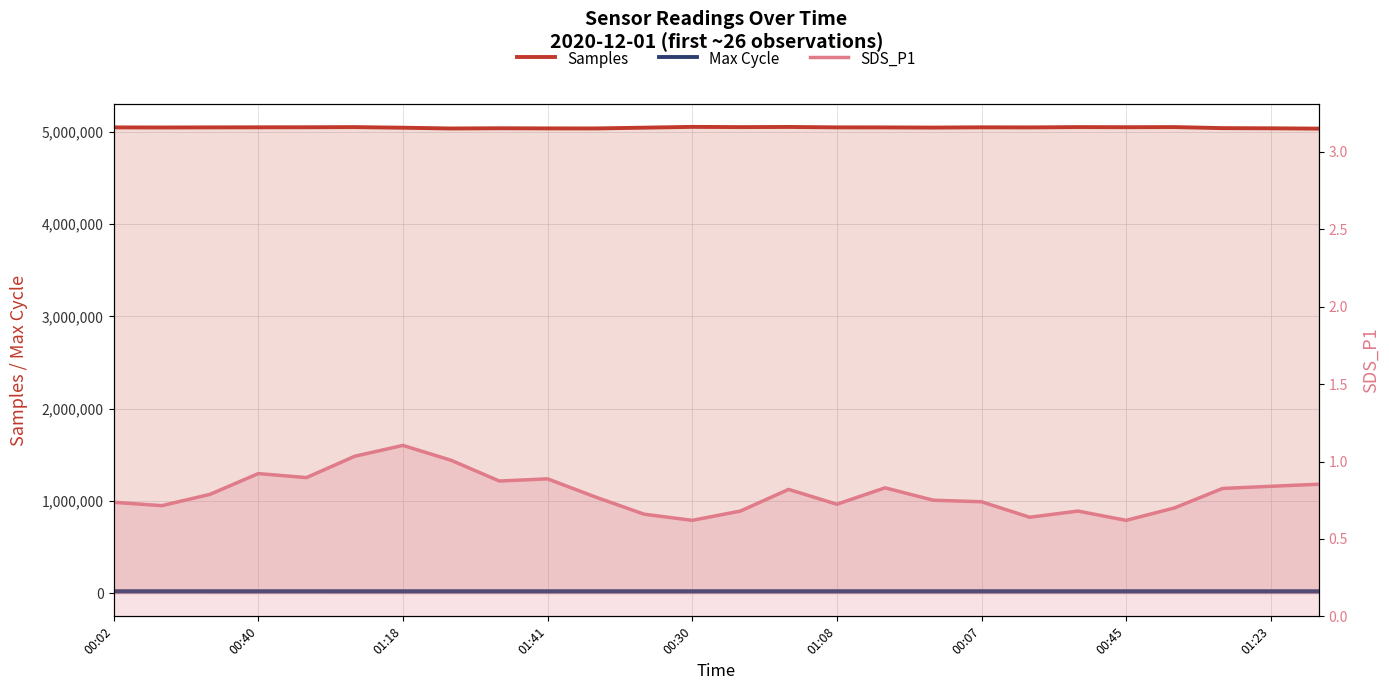

Reading left to right, list all the values displayed in this chart.

Samples: 5048895.0	5047947.8	5049002.8	5049902.0	5050447.0	5052135.6	5045397.0	5037098.8	5039675.2	5038030.2	5037700.0	5045954.2	5054557.0	5051969.6	5053723.0	5049252.8	5048683.8	5046856.0	5049819.8	5048795.2	5052241.4	5050968.8	5052322.2	5041011.4	5039044.0	5035576.7
Max Cycle: 20174.3	20157.8	20132.8	20140.4	20151.2	20087.6	20074.4	20073.6	20079.8	20062.4	20045.0	20120.8	20123.2	20200.4	20216.8	20313.2	20250.6	20261.2	20171.6	20243.4	20163.2	20148.8	20148.0	20160.6	20084.0	20074.0
SDS_P1: 0.7	0.7	0.8	0.9	0.9	1.0	1.1	1.0	0.9	0.9	0.8	0.7	0.6	0.7	0.8	0.7	0.8	0.8	0.7	0.6	0.7	0.6	0.7	0.8	0.8	0.9